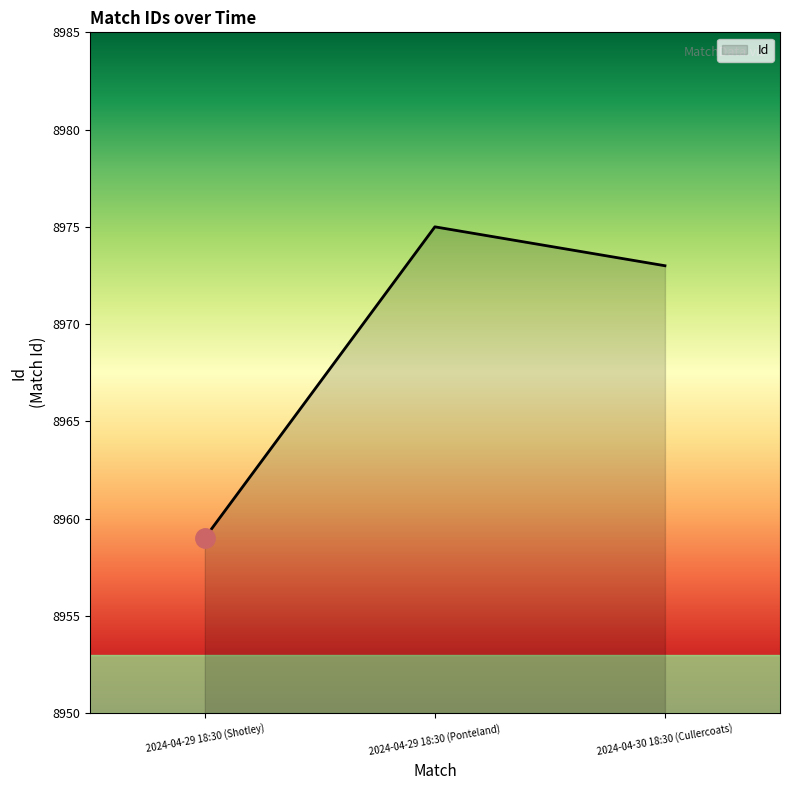

List the labels in order of value, largest first.

2024-04-29 18:30 (Ponteland), 2024-04-30 18:30 (Cullercoats), 2024-04-29 18:30 (Shotley)